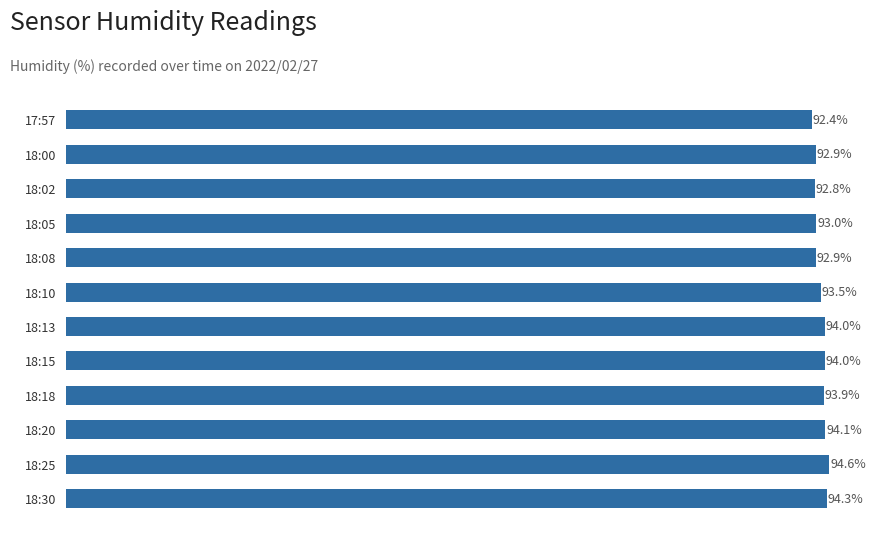

What is the label of the 10th bar from the bottom?

18:02